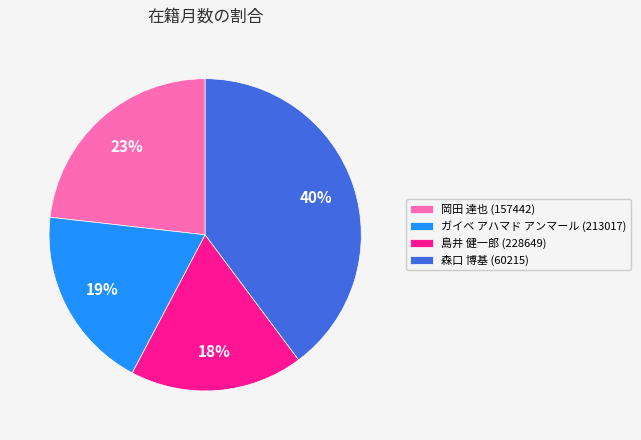

Do ガイベ アハマド アンマール (213017) and 岡田 達也 (157442) together represent more than half of the pie?

No